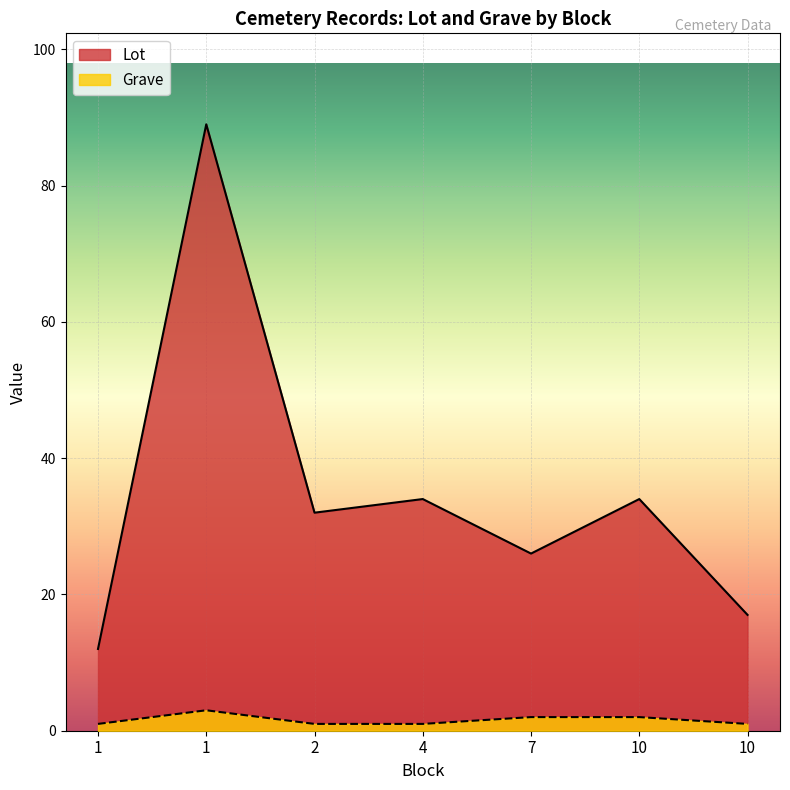

Which category has the lowest value in the Grave series?

1